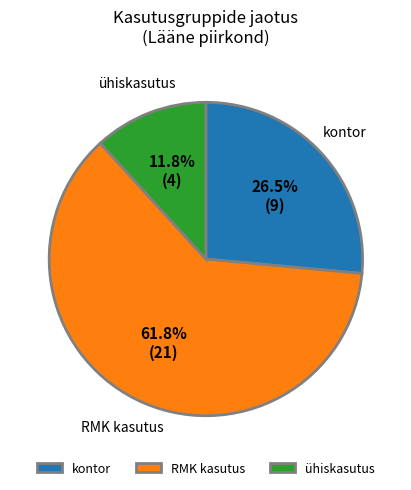

What is the largest slice in the pie chart?

RMK kasutus